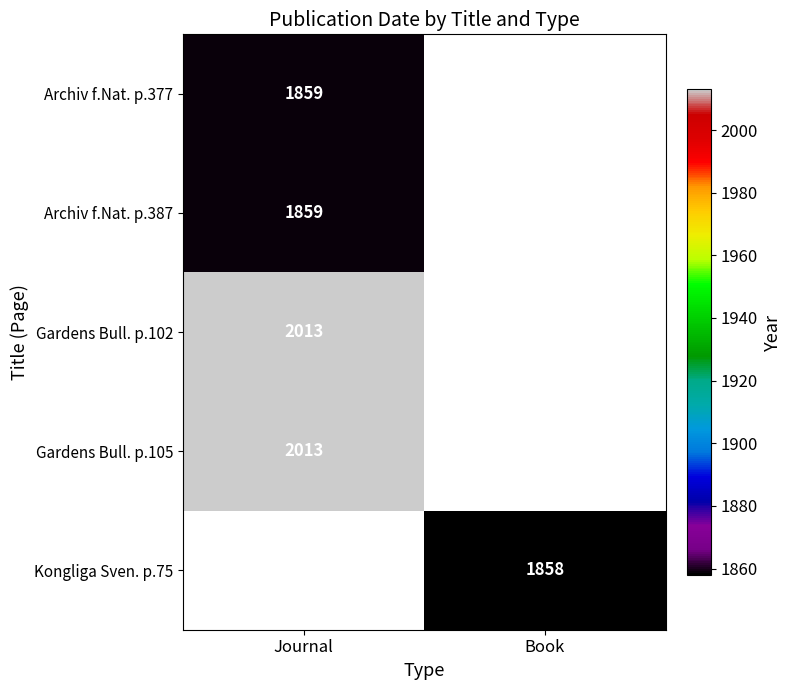

Is it true that Archiv f.Nat. p.377 equals 652 at Journal?

False